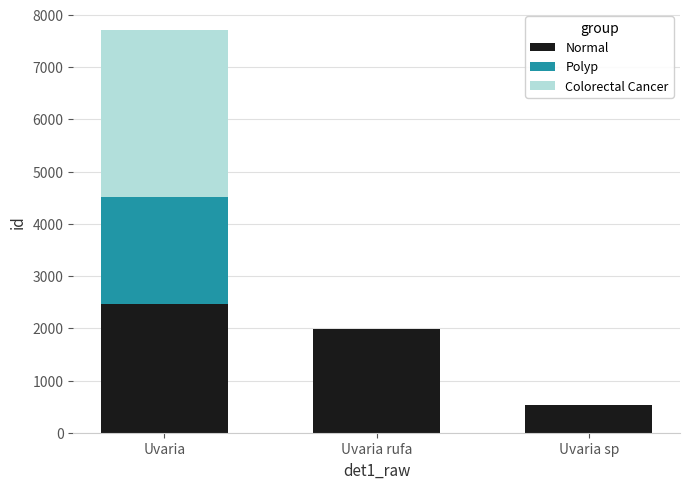

Are the bars horizontal?

No